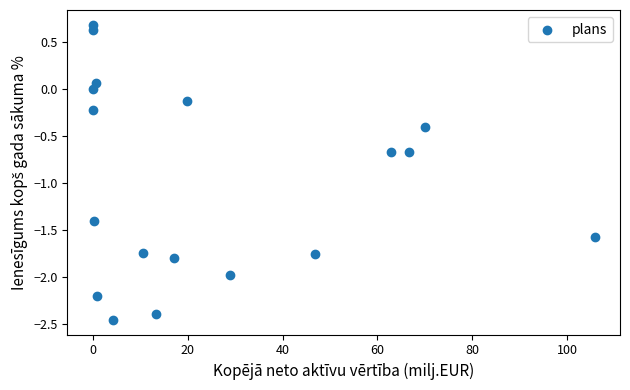

What is the range of Y values (max minus min)?

3.1